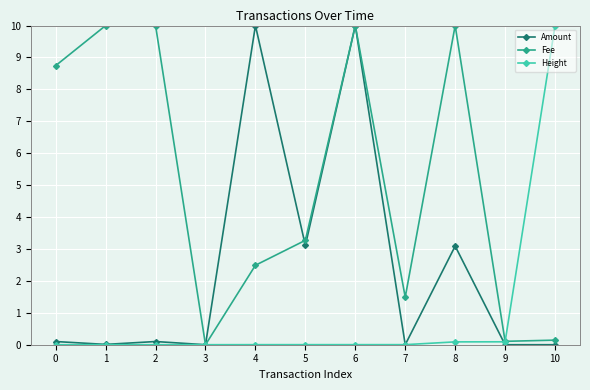

Which series changed the most between 7 and 10?

Height